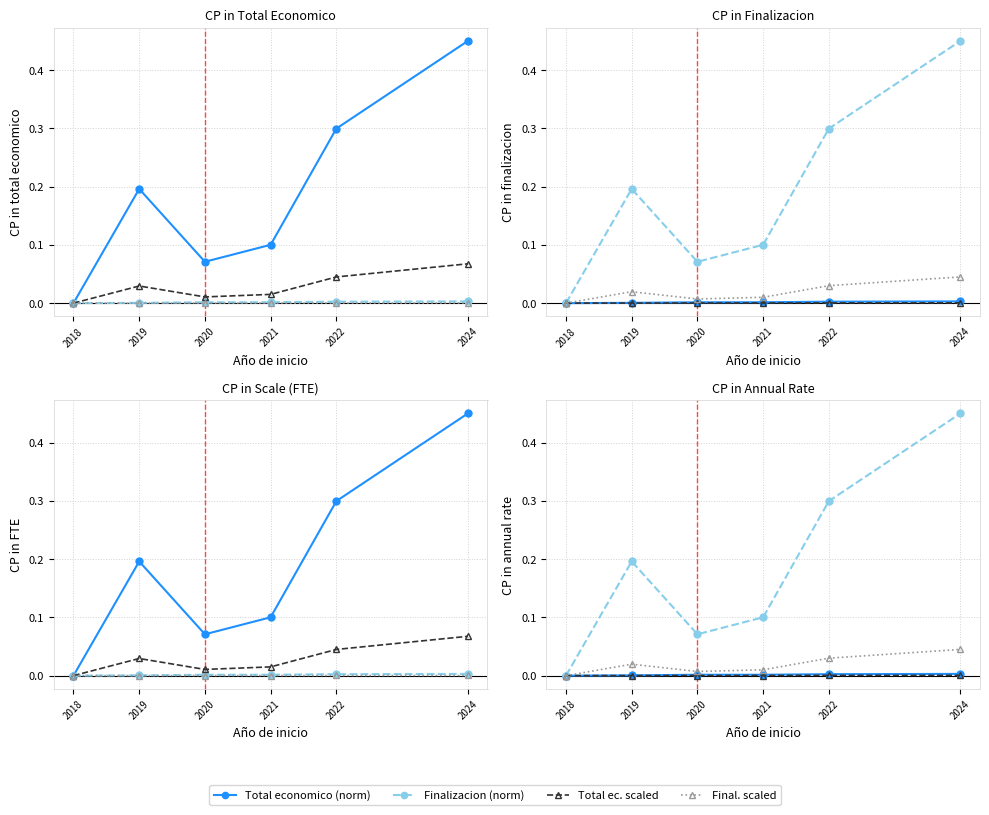

Which has a higher value, 2019 or 2021?

2021